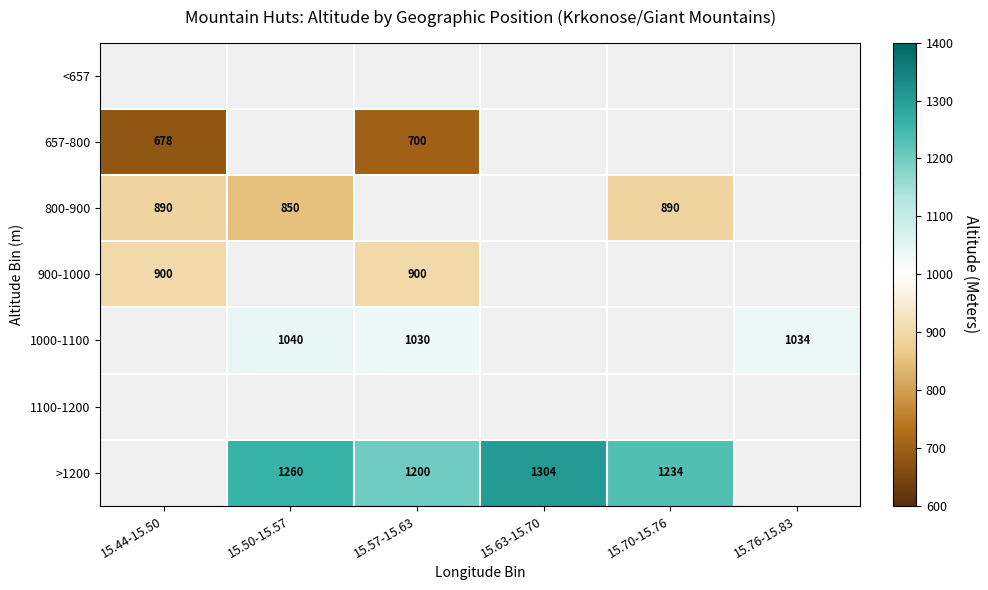

How many series are shown in this chart?

7